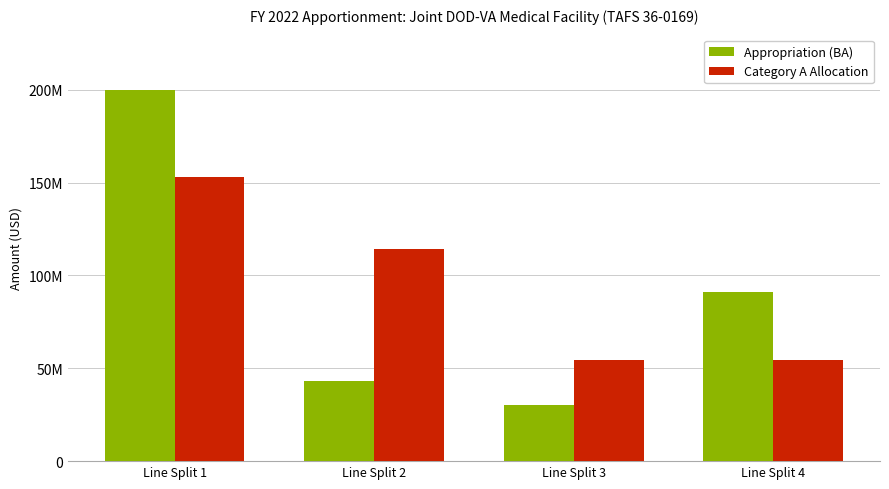

Count the Category A Allocation values in the range 54539352 to 153258672.

4